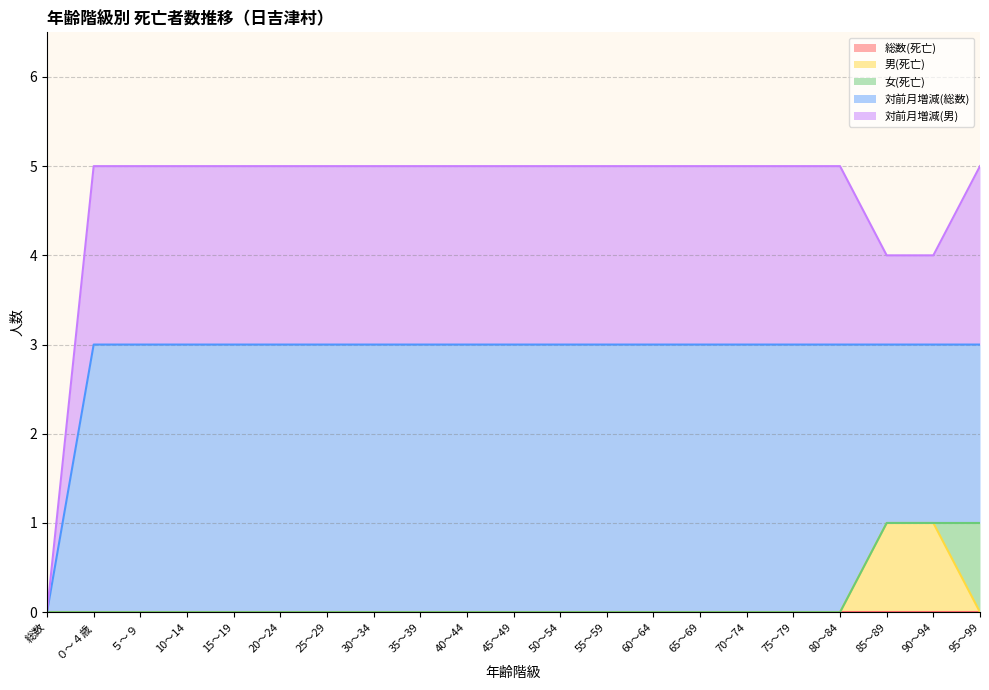

List the labels in order of 総数(死亡) value, smallest first.

総数, ０～４歳, ５～９, 10～14, 15～19, 20～24, 25～29, 30～34, 35～39, 40～44, 45～49, 50～54, 55～59, 60～64, 65～69, 70～74, 75～79, 80～84, 85～89, 90～94, 95～99